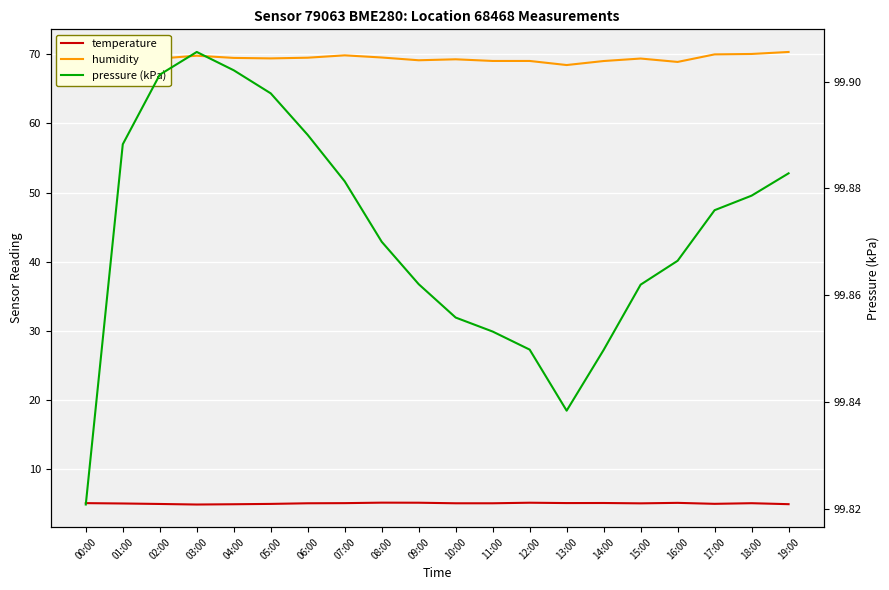

What is the highest value of the humidity series?

70.3